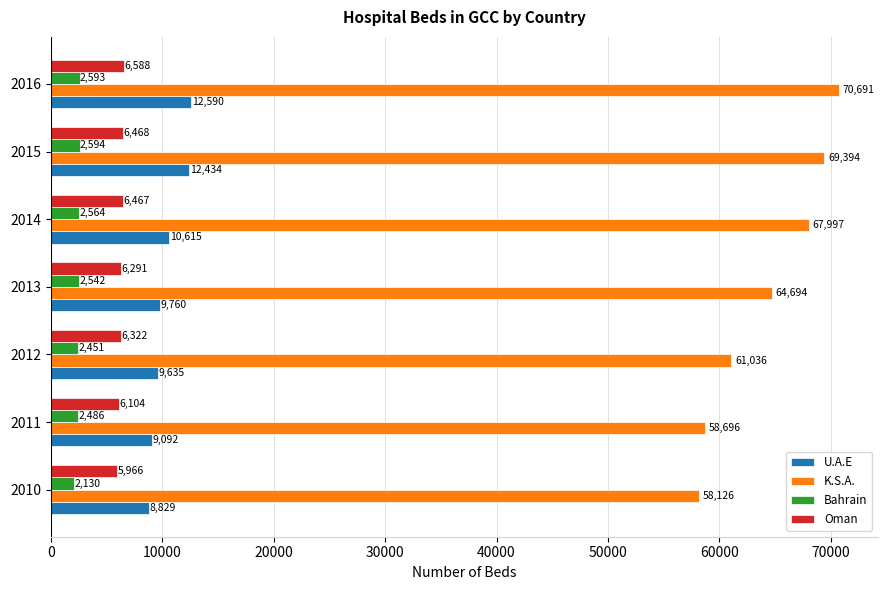

What is the total value across all series at 2012?

79444